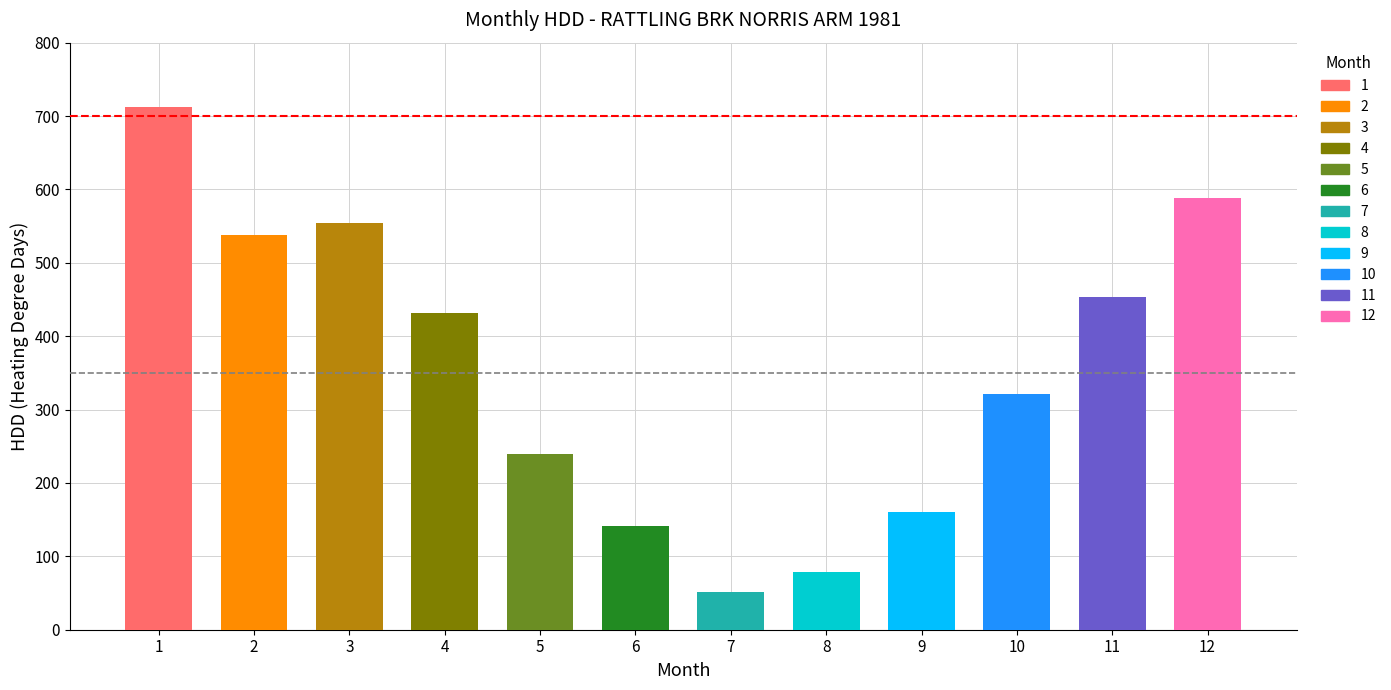

Which category has the highest value across all series?

1